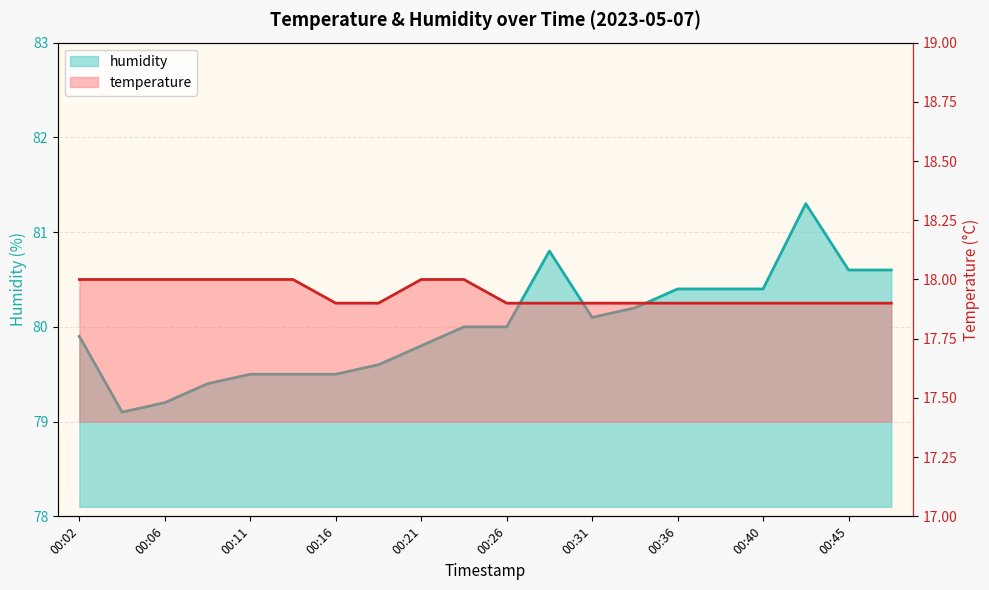

What is the total value across all series at 00:33?

98.1